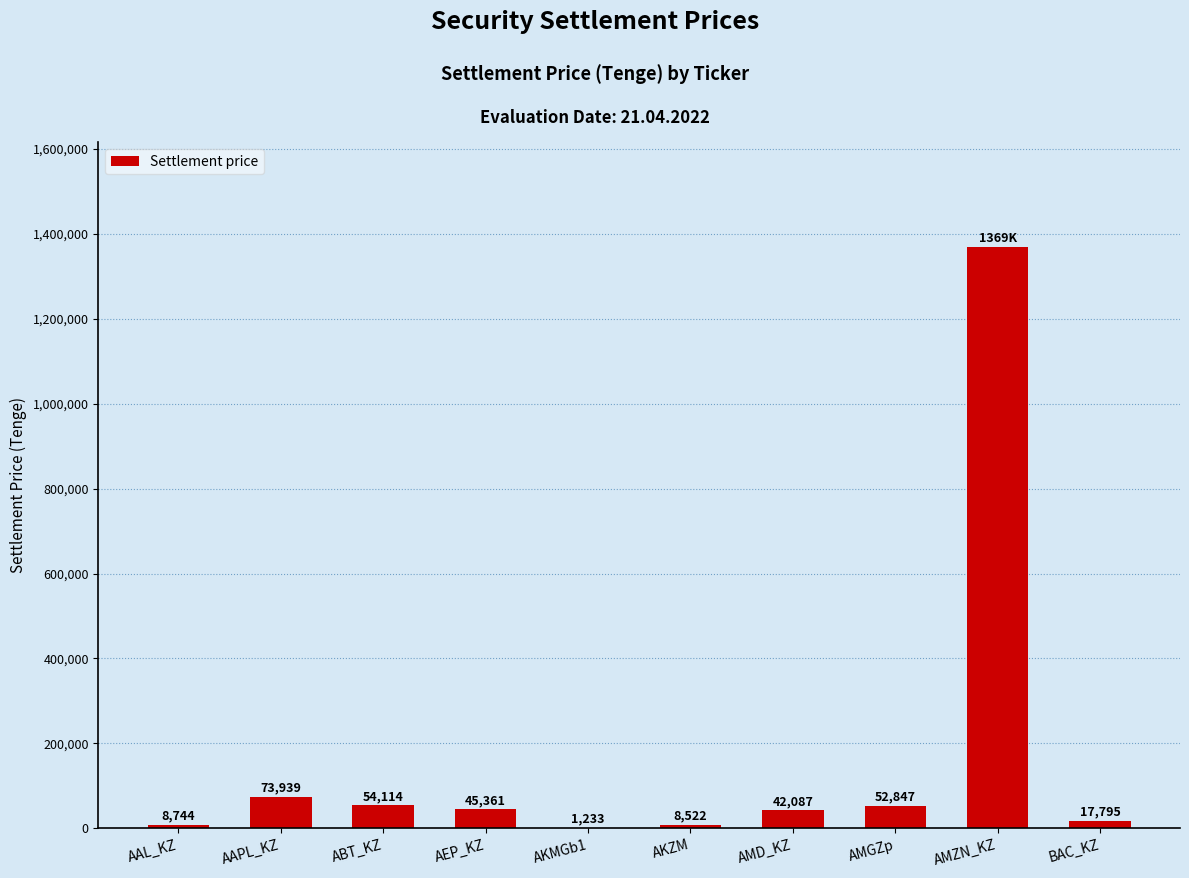

What is the greatest value displayed?

1369438.5